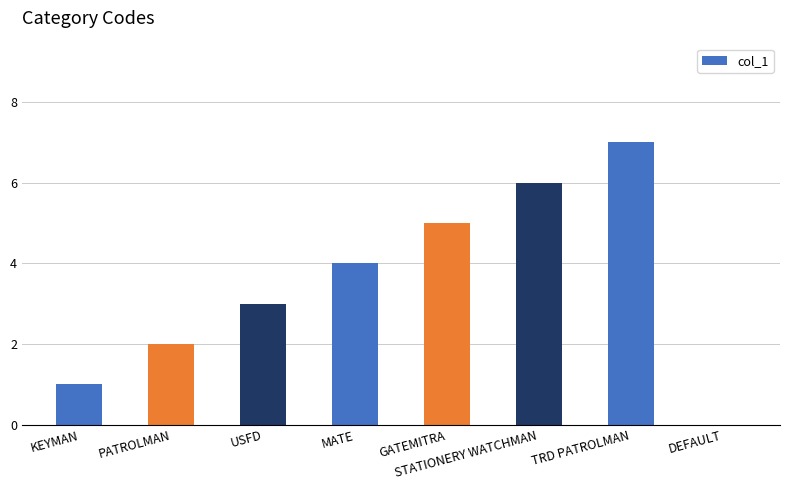

Between MATE and KEYMAN, which is larger?

MATE